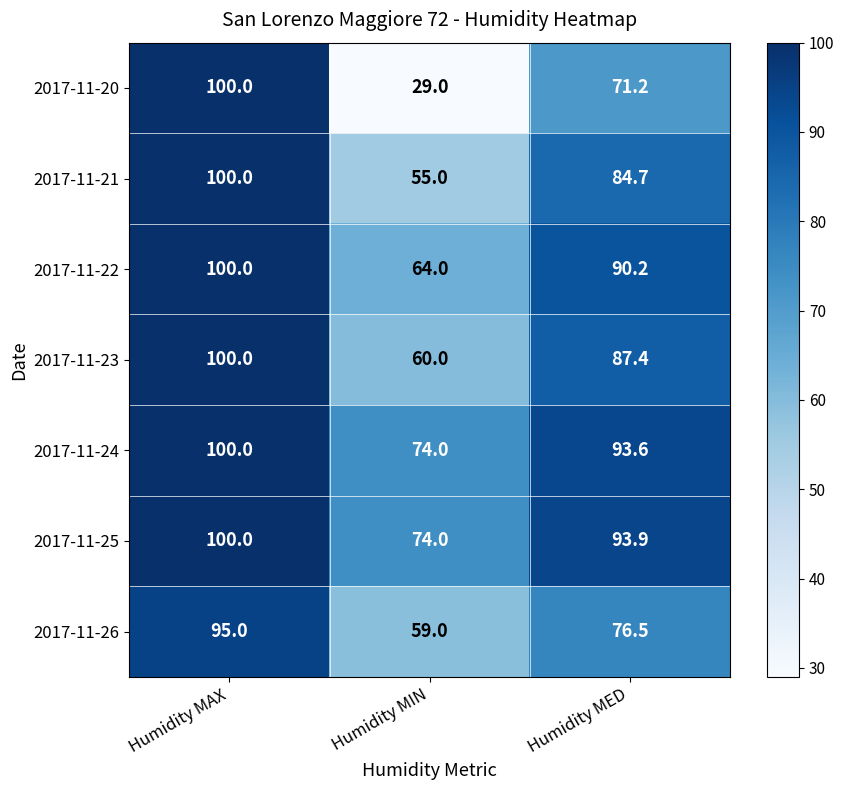

Which series changed the most between Humidity MAX and Humidity MED?

2017-11-20